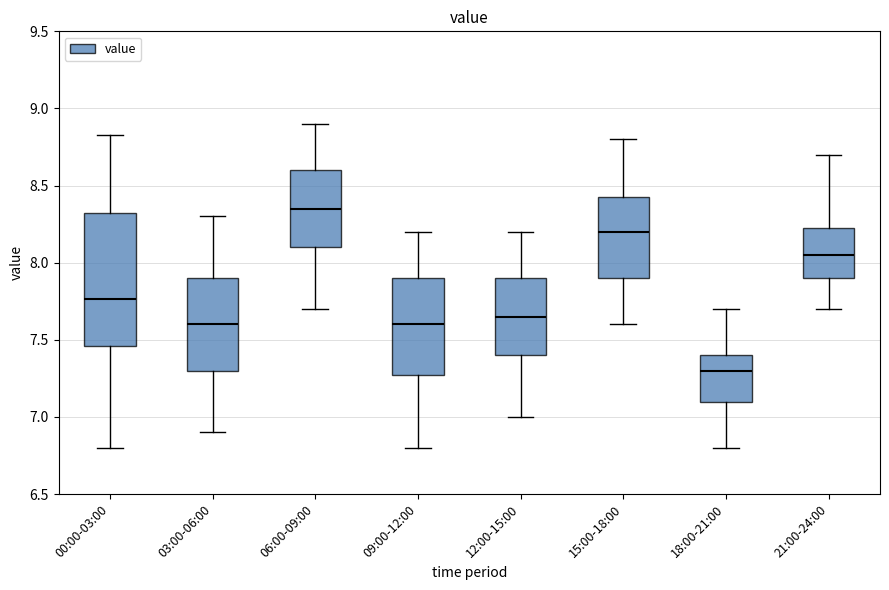

Which box is the tallest, from its lower edge to its upper edge?

00:00-03:00